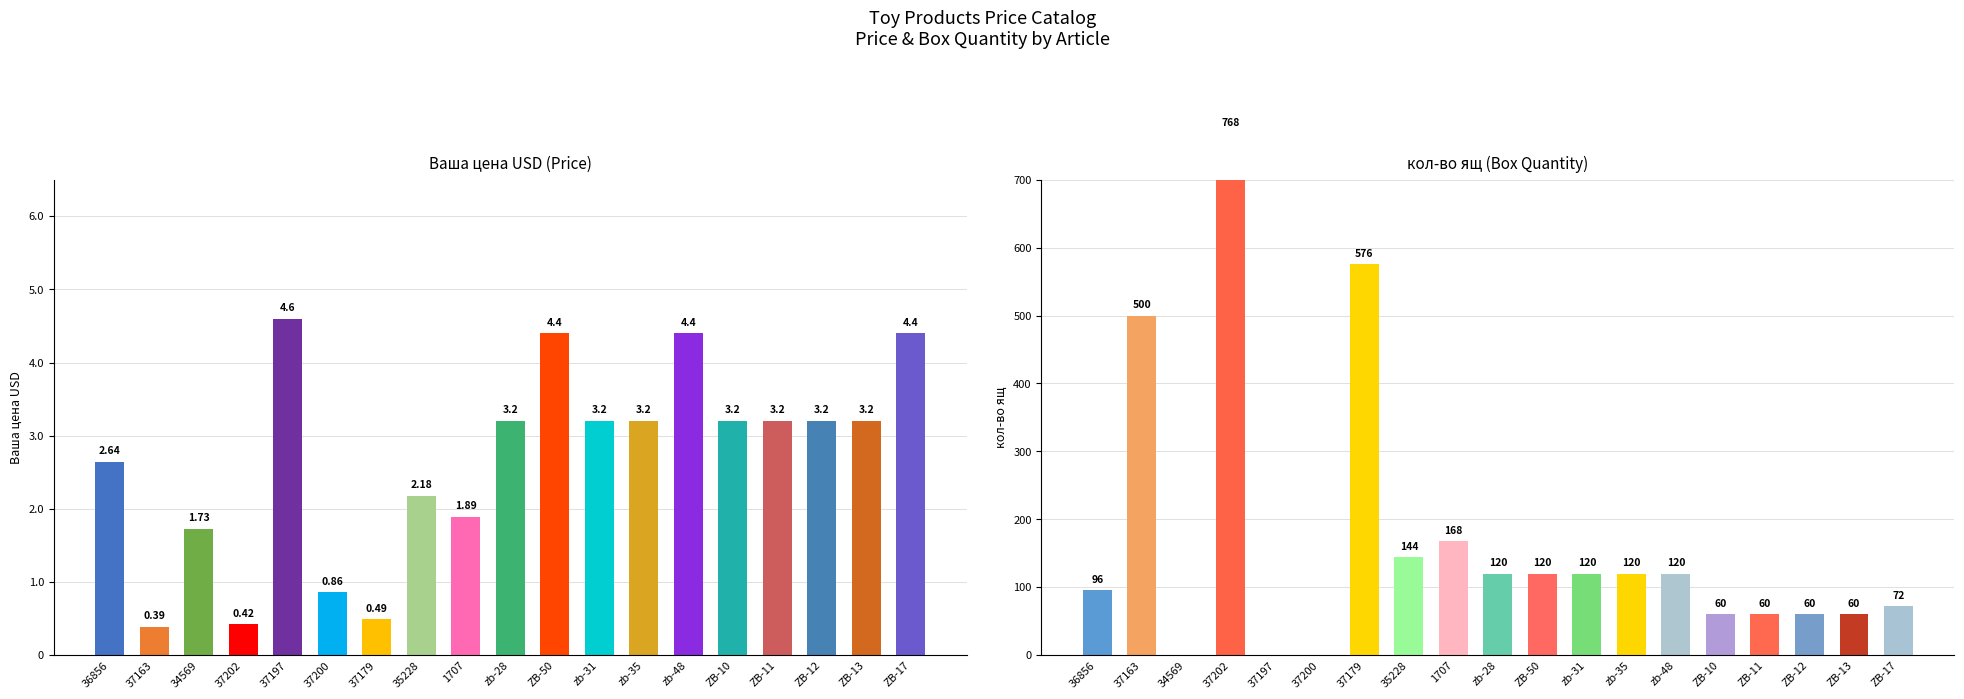

What is the label of the 4th bar from the left?

37202